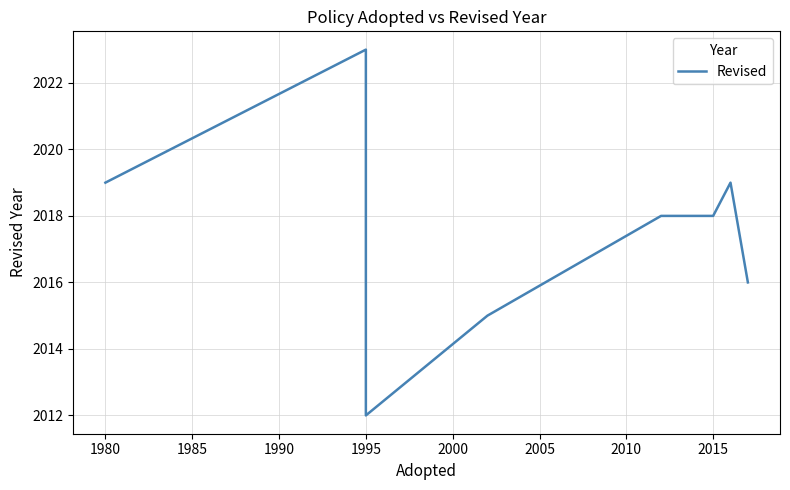

Reading right to left, extract all data points from this chart.

2016	2019	2018	2018	2015	2012	2023	2019